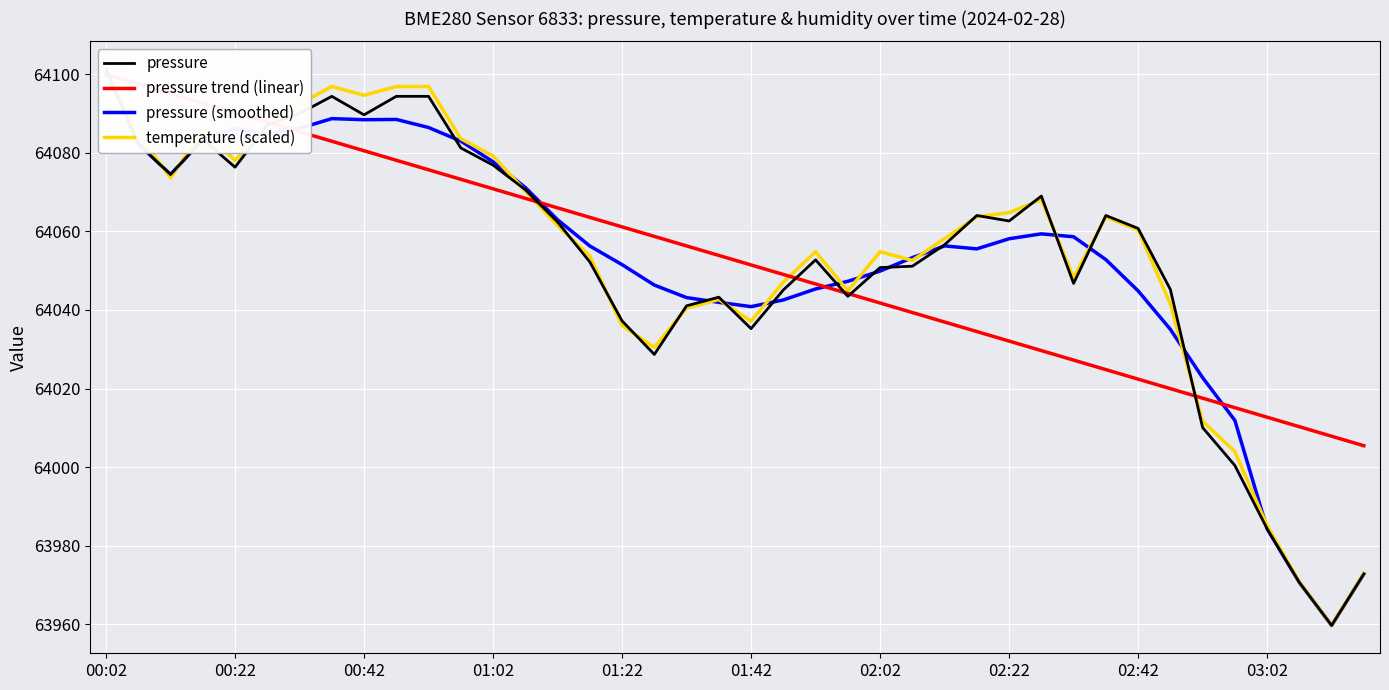

What is the value of the pressure trend (linear) point at the 23rd from the left?

64046.6